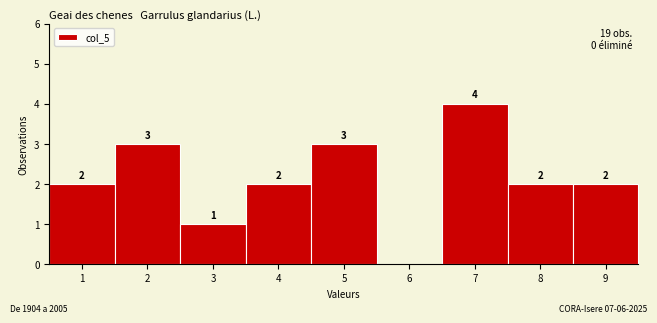

Over which range of the x-axis is the bar tallest?

6.5 to 7.5